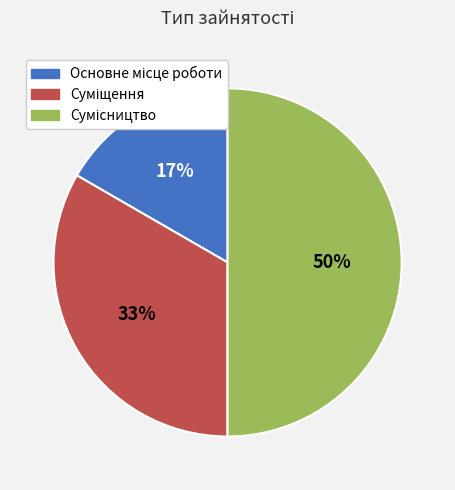

To the nearest percent, what is the difference between the largest and smallest slice percentages?

33%